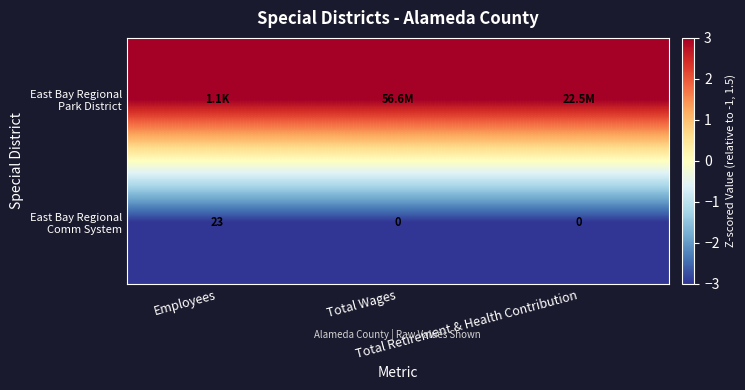

What is the smallest value displayed?

-3